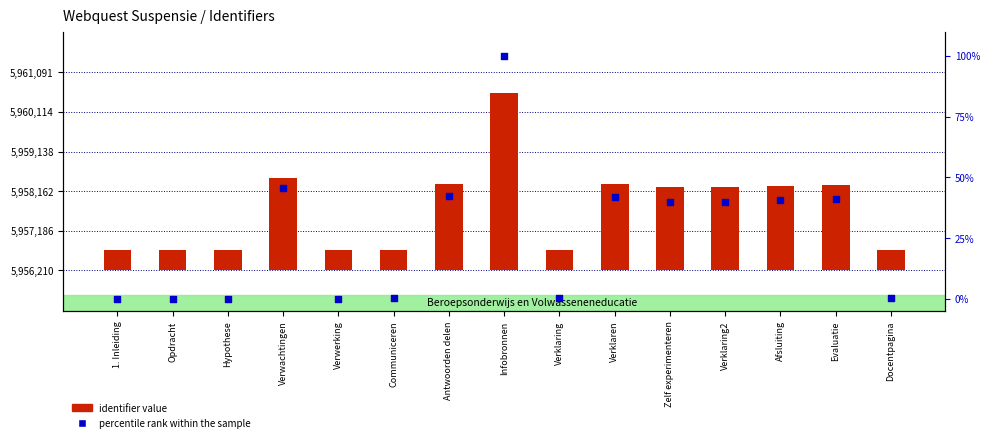

Which series has the widest spread of Y values?

identifier value